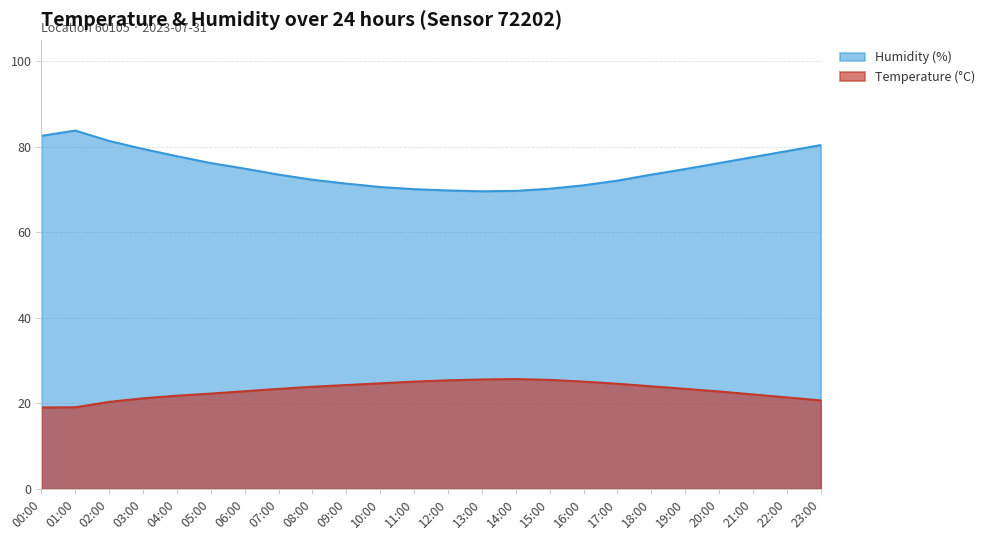

How many interior local valleys does the Humidity (%) series have?

1